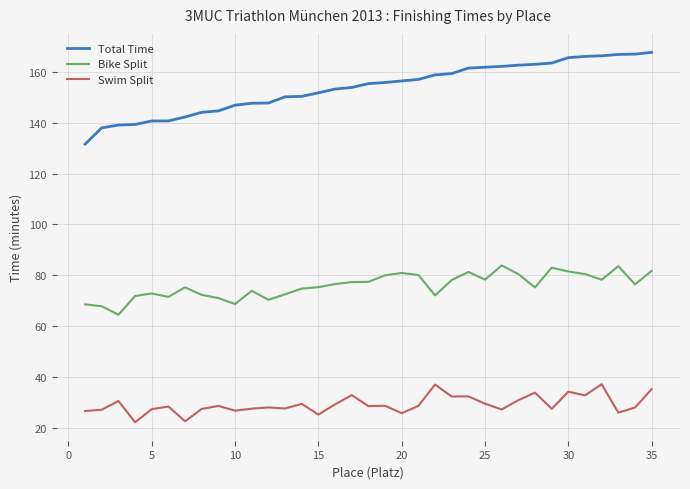

True or false: Bike Split and Swim Split intersect in this chart.

False